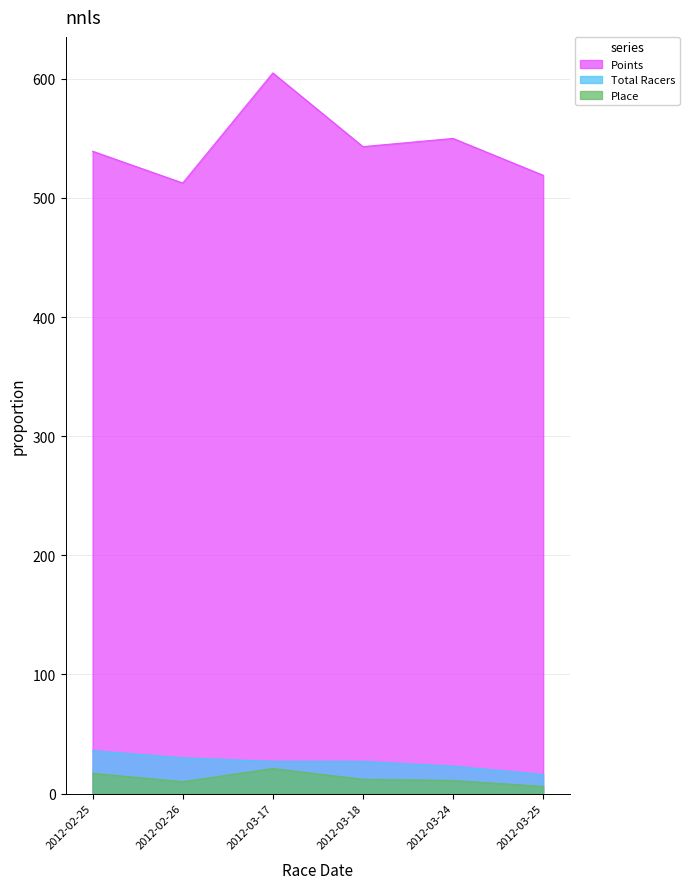

At which label does Points first exceed 543?

2012-03-17